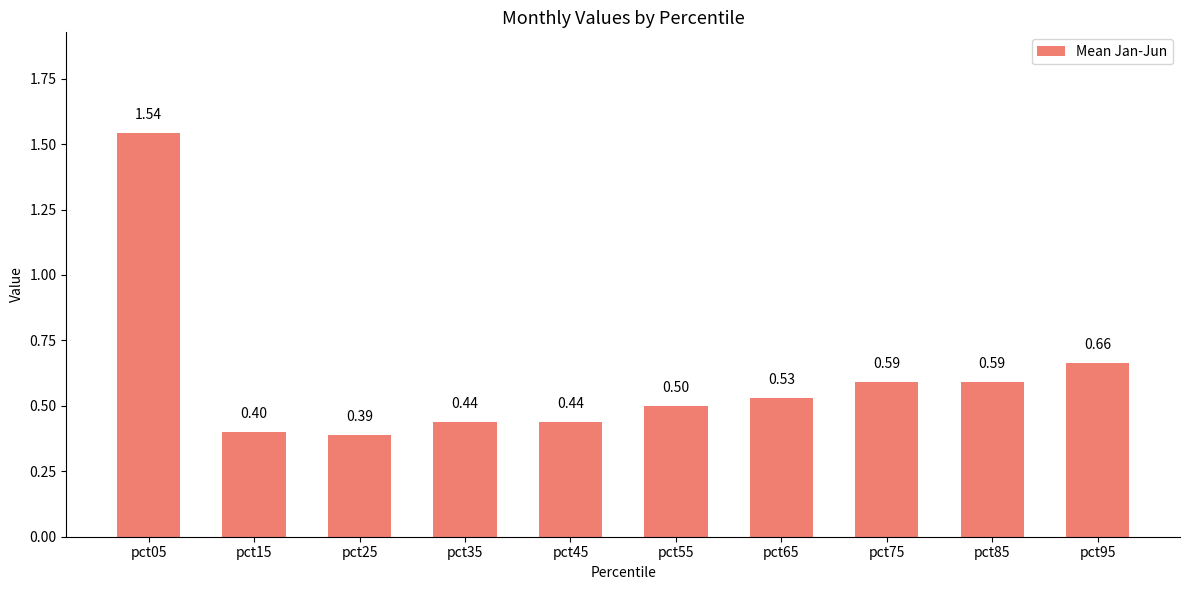

Which has a higher value, pct15 or pct95?

pct95